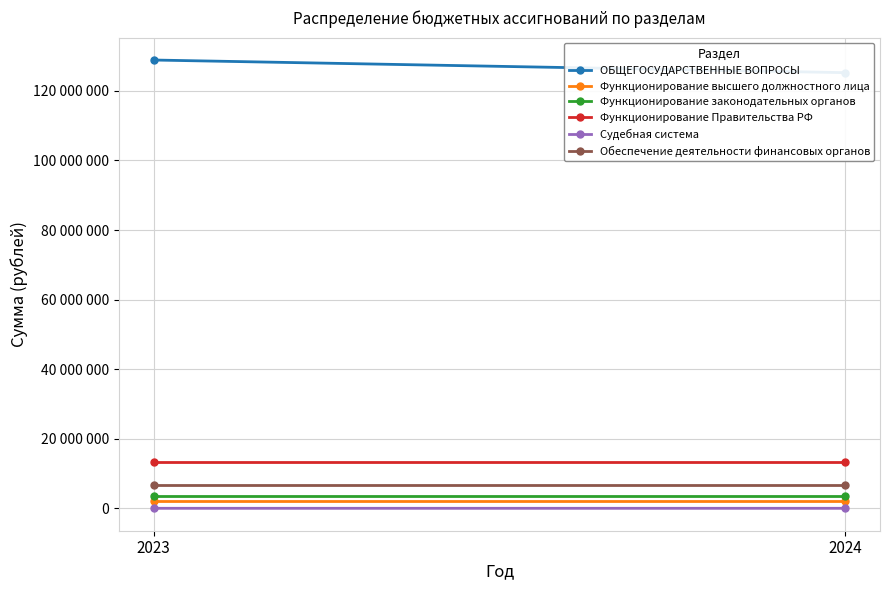

True or false: Функционирование Правительства РФ has a value of 17792724 at 2023.

False